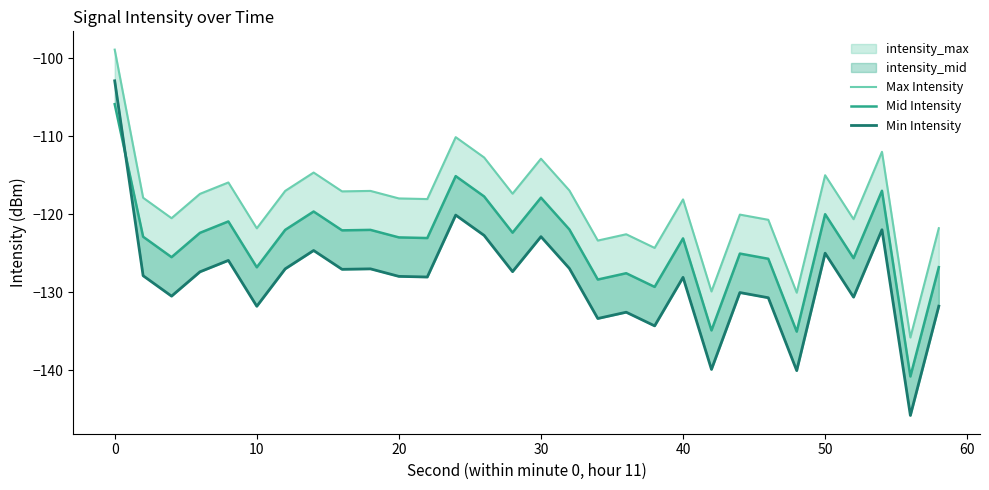

What is the difference between the maximum and minimum values in the Max Intensity series?

36.9